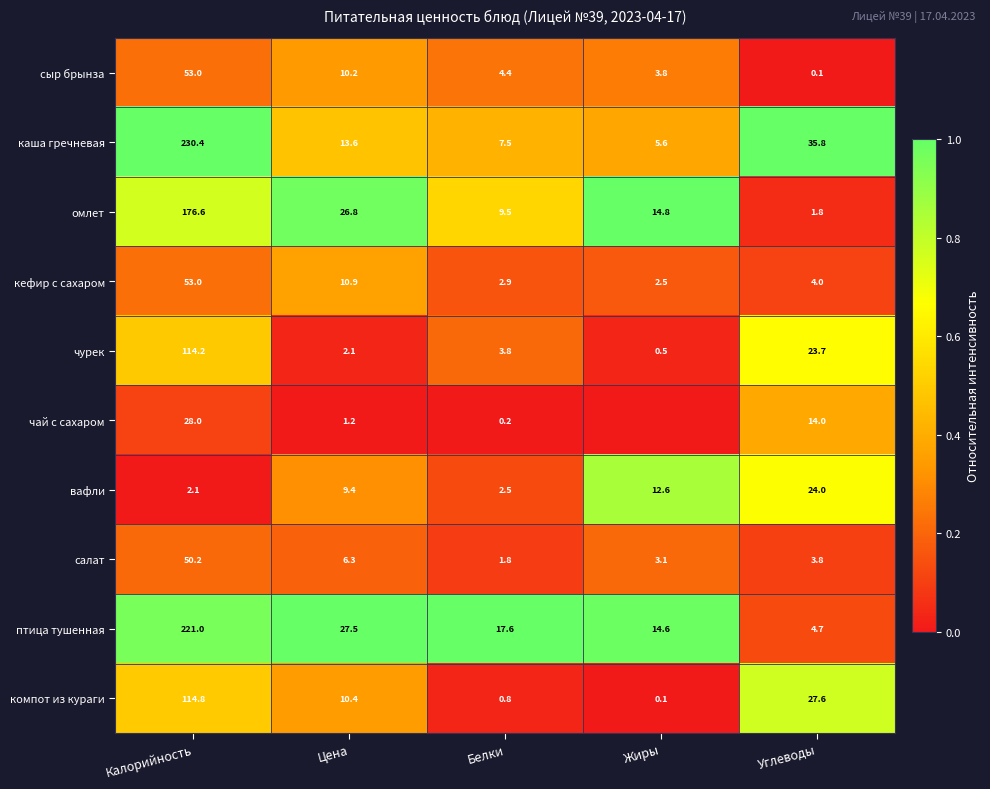

True or false: кефир с сахаром has a value of 2.7 at Цена.

False